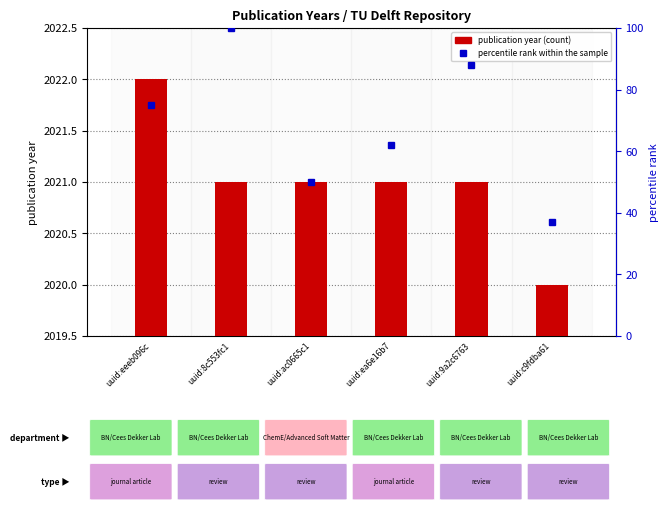

What is the value of the publication year bar at the 6th from the left?

2020